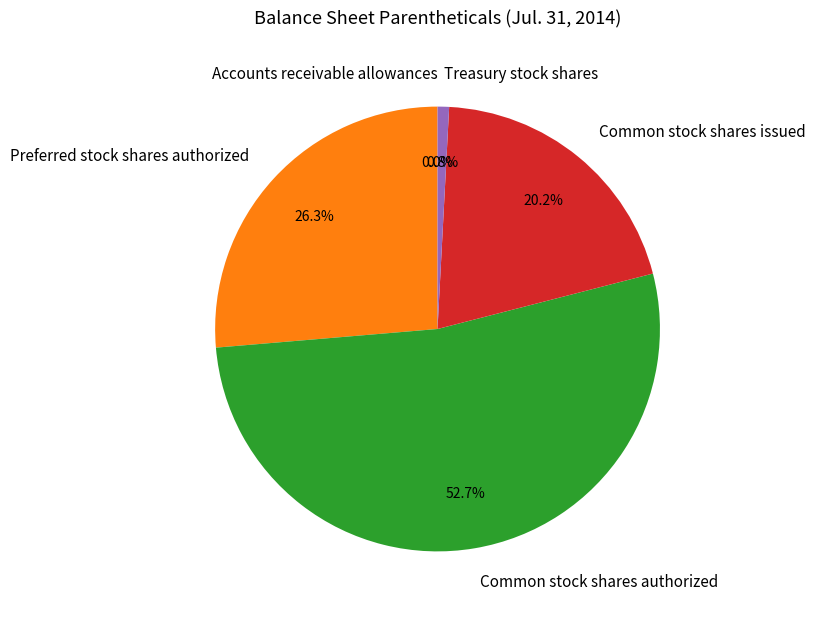

What percentage is the Common stock shares authorized slice, to the nearest percent?

53%